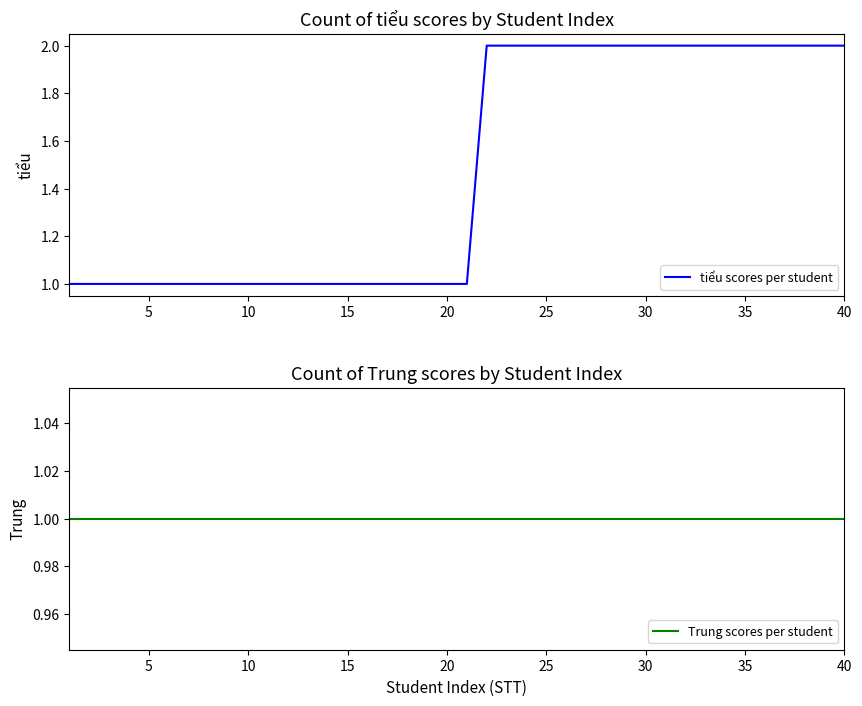

The value of tiểu scores per student at 30 is 2. True or false?

True